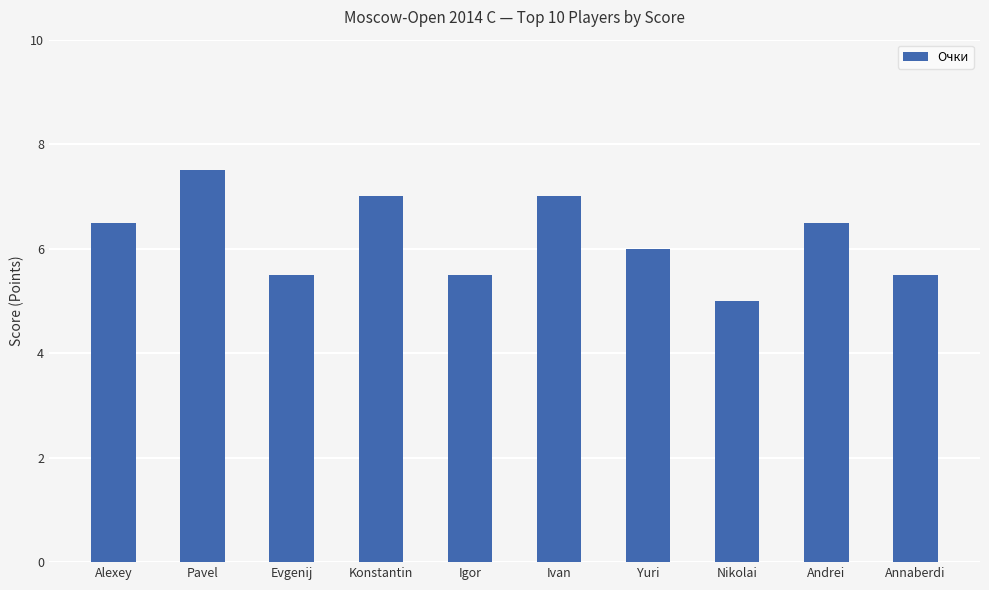

Reading right to left, extract all data points from this chart.

5.5	6.5	5.0	6.0	7.0	5.5	7.0	5.5	7.5	6.5